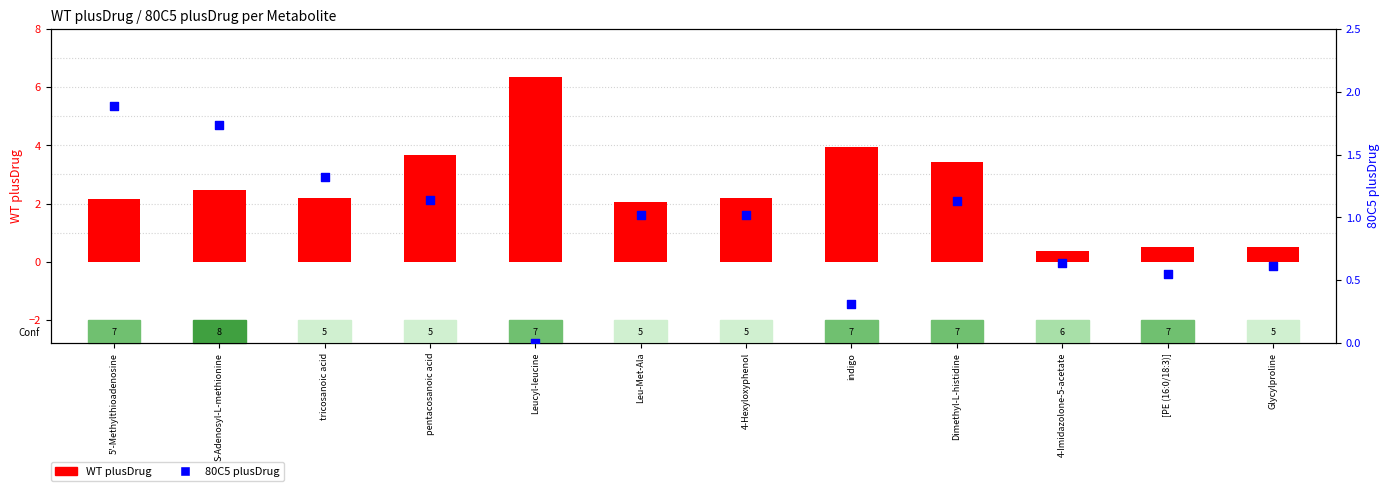

Which series reaches the minimum Y coordinate?

80C5 plusDrug